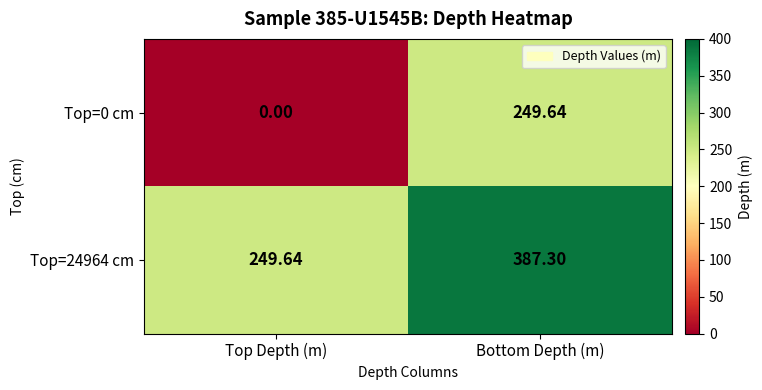

List the labels in order of Top=24964 cm value, smallest first.

Top Depth (m), Bottom Depth (m)